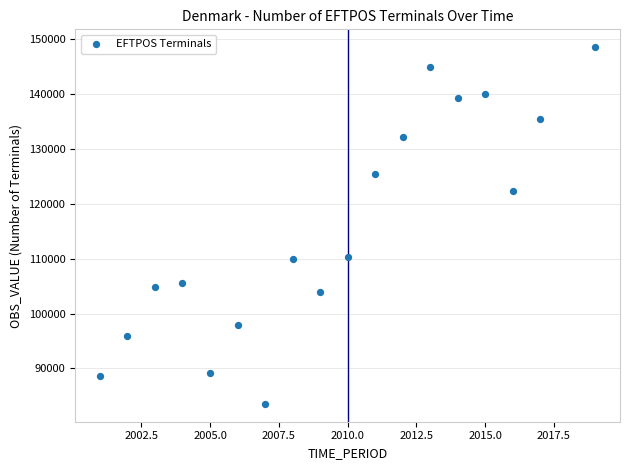

What is the range of X values (max minus min)?

18